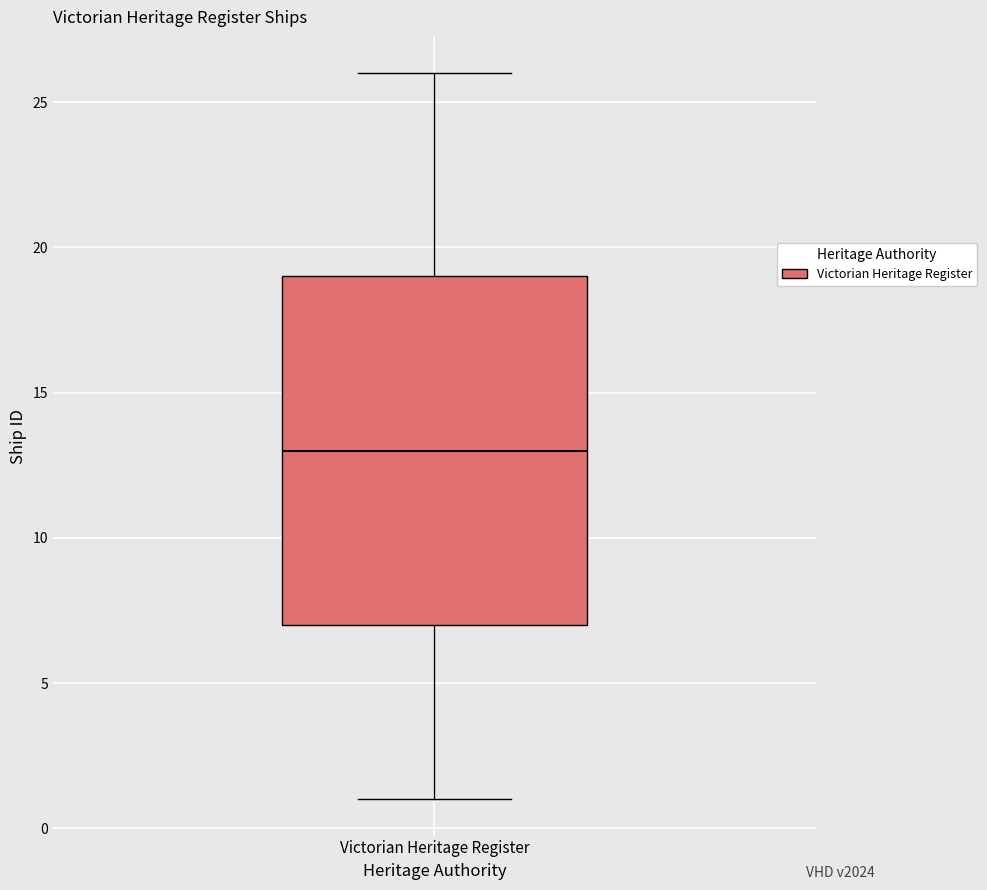

Where is the lower edge of the box for Victorian Heritage Register on the y-axis? The values are not printed on the chart, so give them approximately, as read against the axis.

7